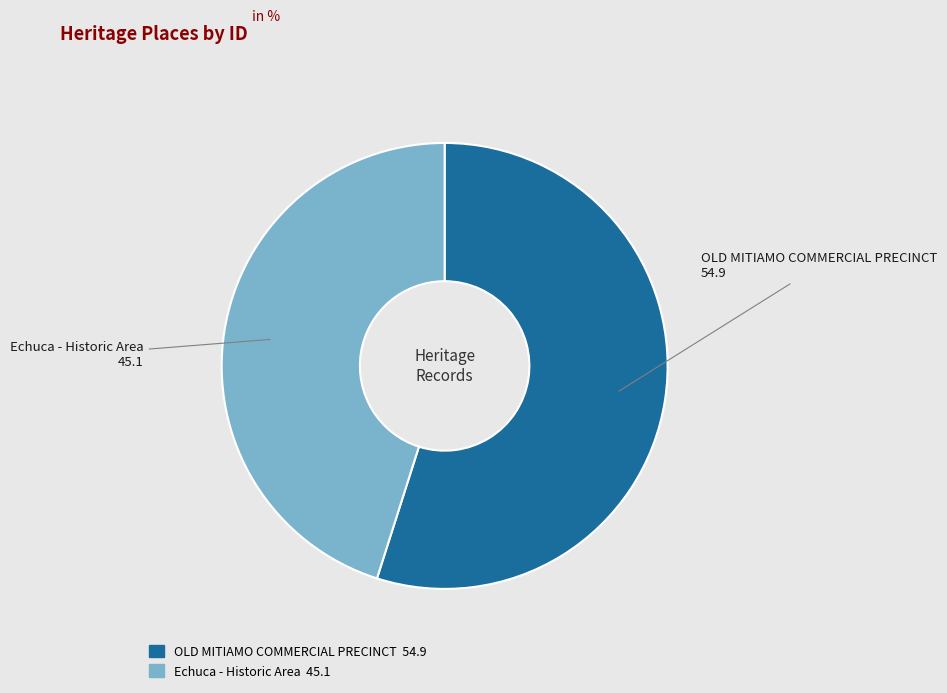

Which has a higher value, Echuca - Historic Area or OLD MITIAMO COMMERCIAL PRECINCT?

OLD MITIAMO COMMERCIAL PRECINCT